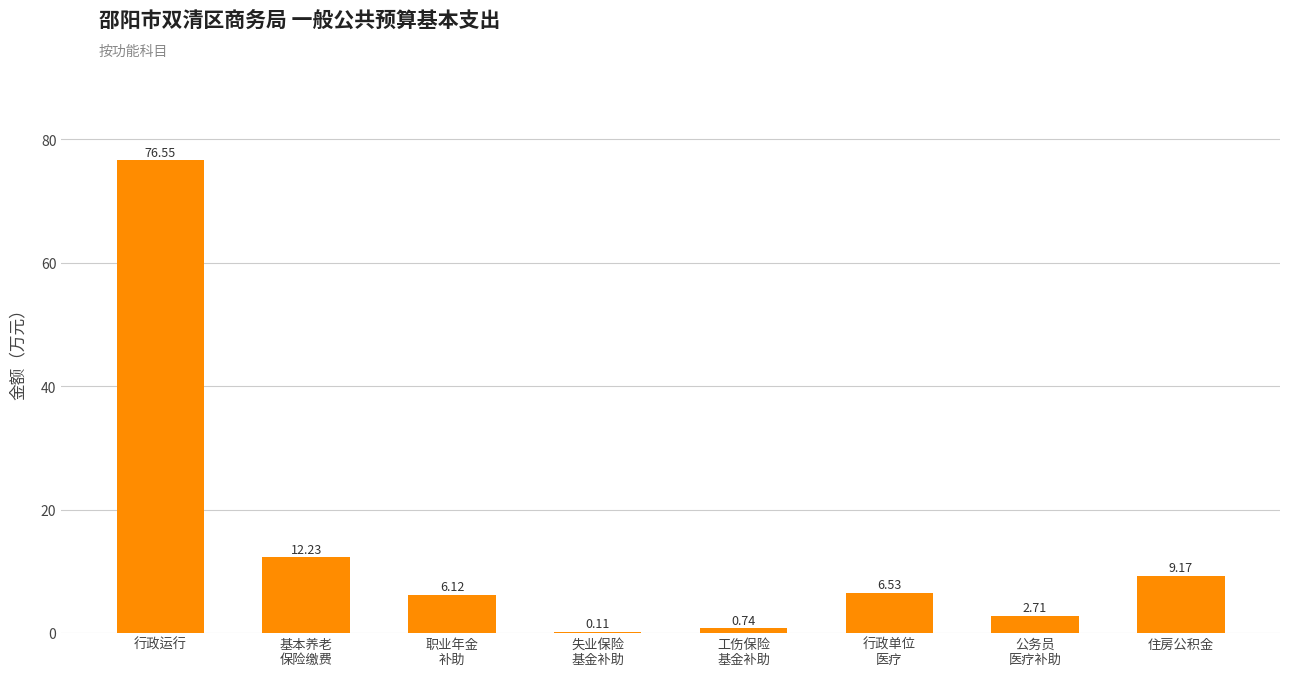

True or false: the data shows 12.2 at 基本养老
保险缴费.

True